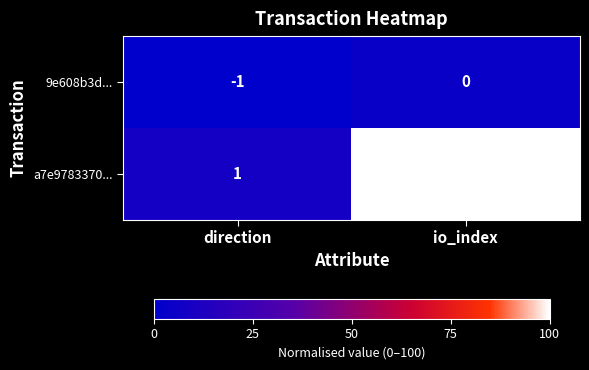

What is the sum of all a7e9783370... values?

25